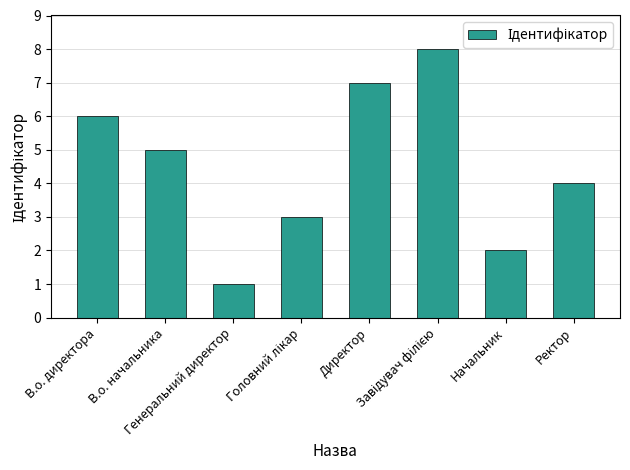

What is the greatest value displayed?

8